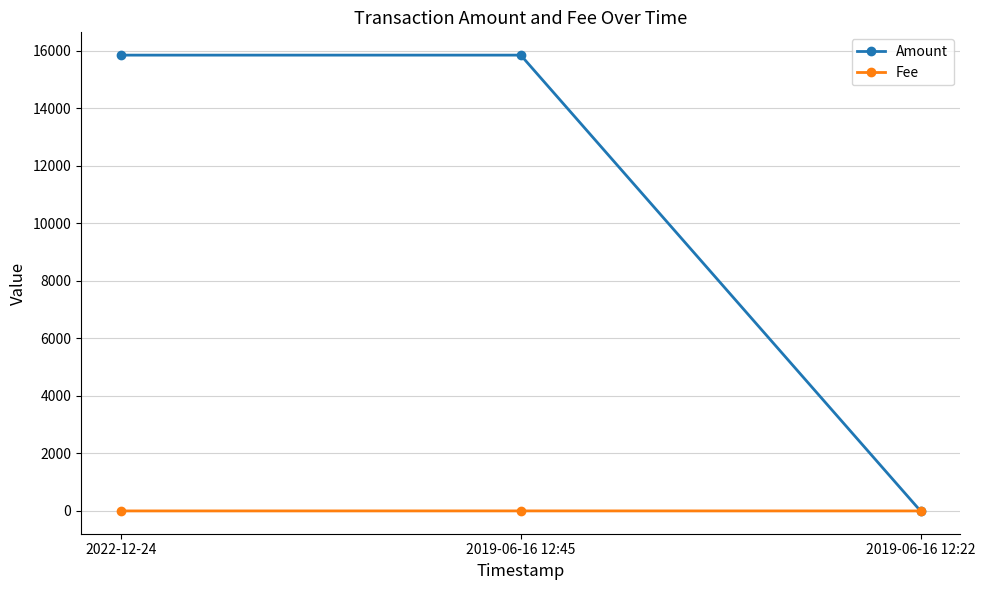

Rank the series by their maximum value, from highest to lowest.

Amount, Fee